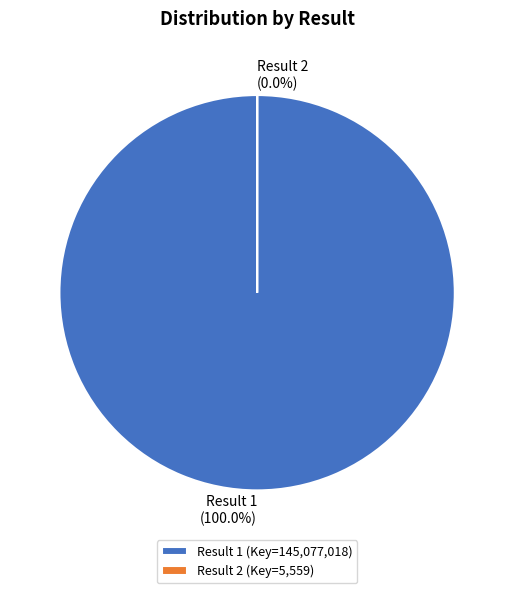

To the nearest percent, what is the average slice percentage?

50%